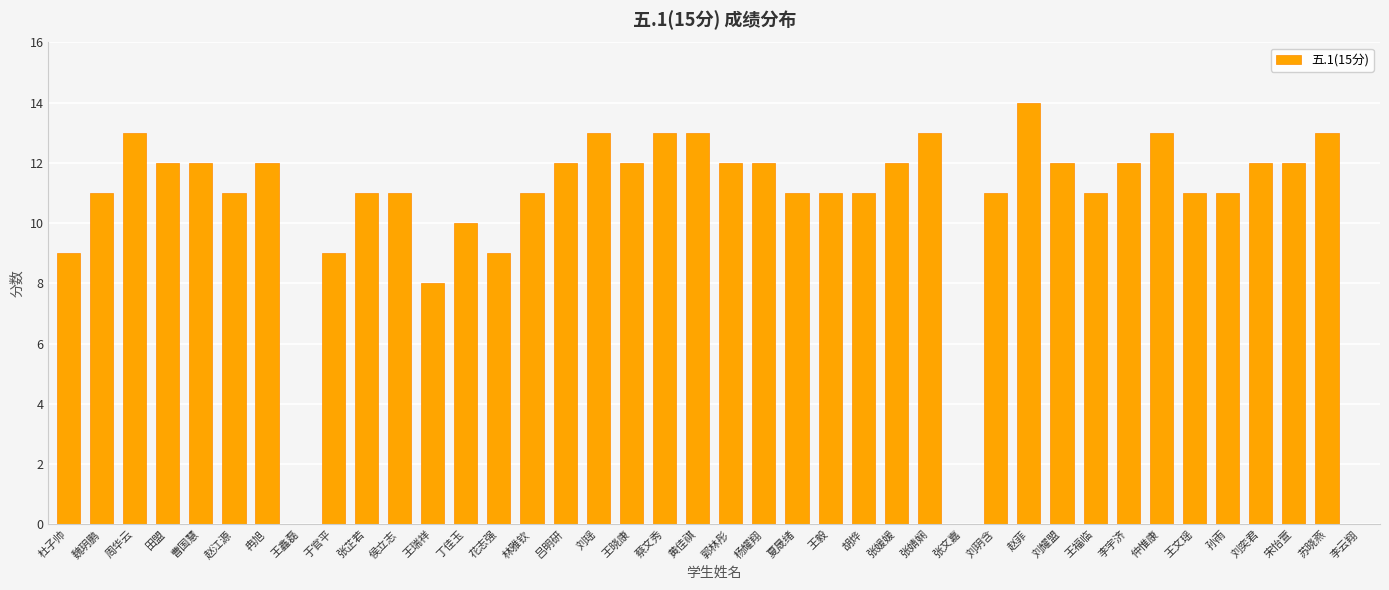

Reading left to right, transcribe all the data shown in this chart.

杜子帅=9	魏玥鹏=11	周华云=13	田盟=12	曹国慧=12	赵江源=11	冉旭=12	王鑫磊=0	于官平=9	张芷若=11	侯立志=11	王瑞祥=8	丁佳玉=10	花志强=9	林雅钦=11	吕明研=12	刘瑶=13	王晓康=12	蔡文秀=13	黄佳祺=13	郭林彤=12	杨耀翔=12	夏晟绪=11	王毅=11	胡烨=11	张媛媛=12	张婧娴=13	张文嘉=0	刘玥含=11	赵菲=14	刘耀盟=12	王福临=11	李宇济=12	仲惟康=13	王文瑶=11	孙雨=11	刘奕君=12	宋怡萱=12	苏晓燕=13	李云翔=0